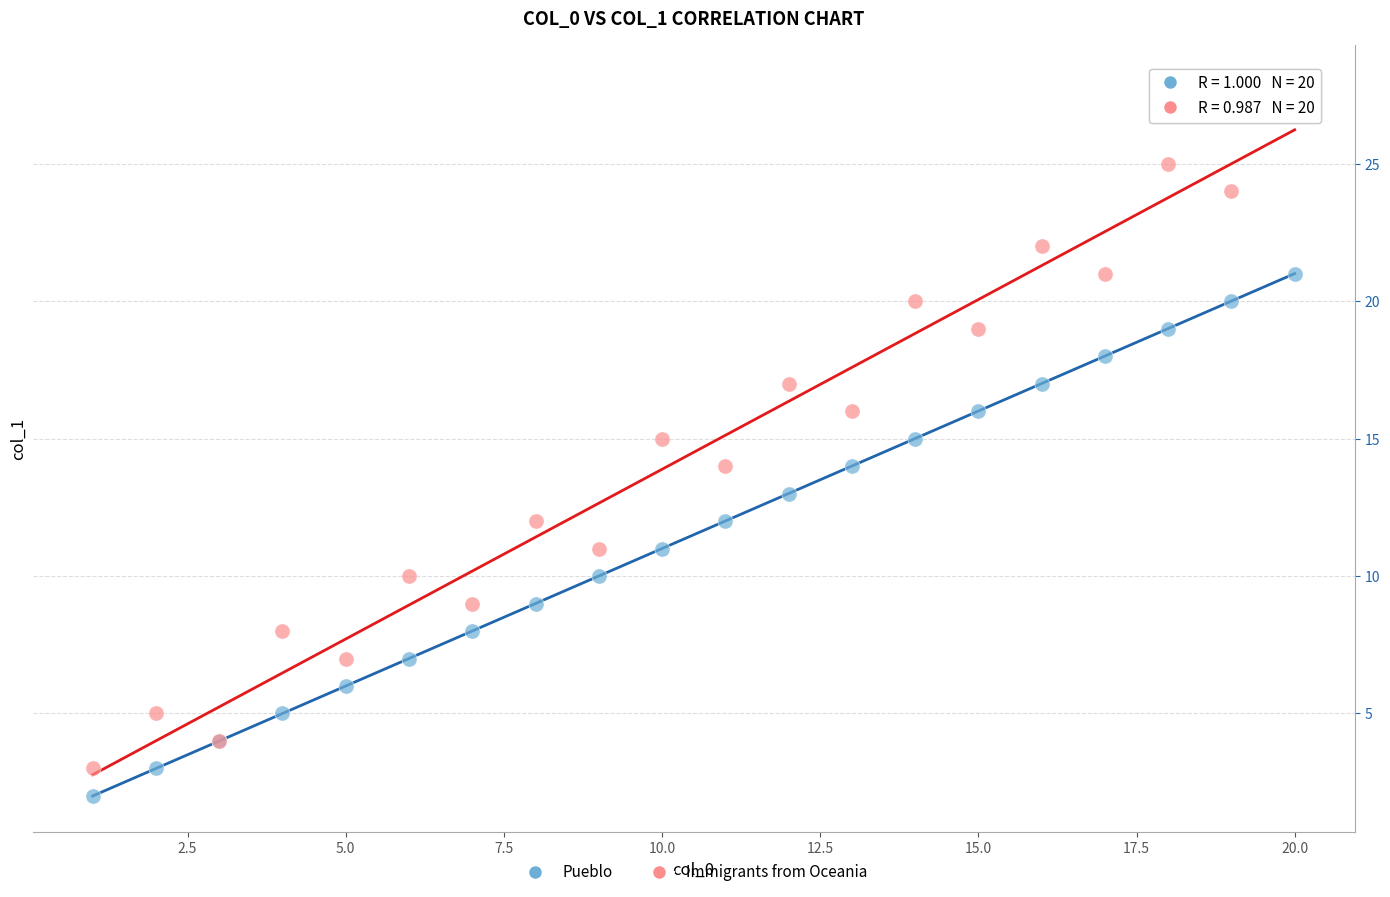

Which series reaches the maximum Y coordinate?

Immigrants from Oceania